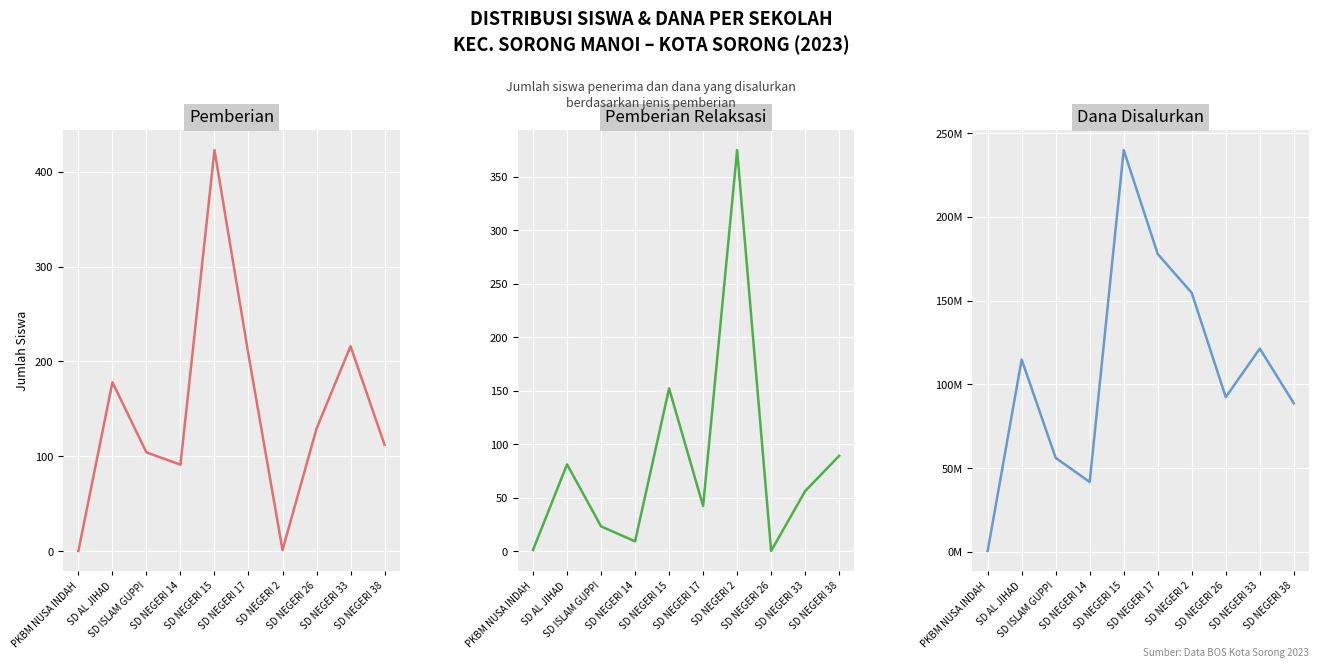

What is the label of the 8th point from the right?

SD ISLAM GUPPI